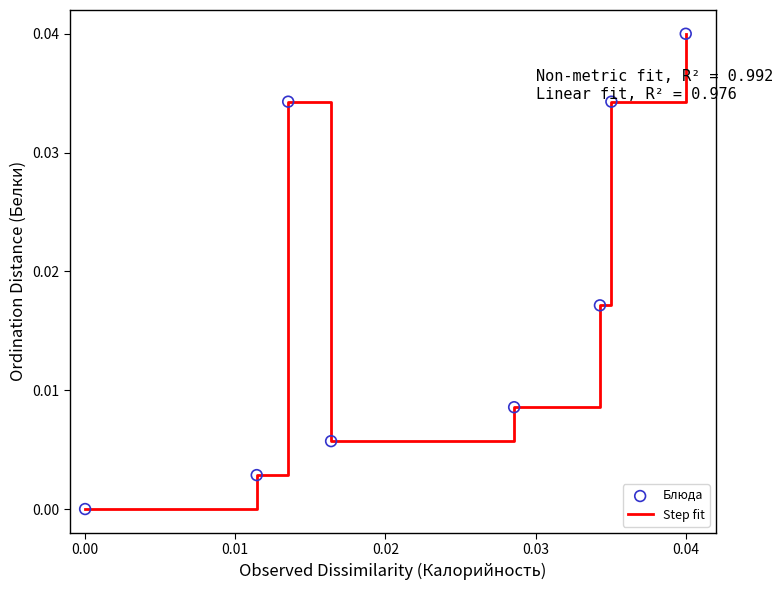

How many interior local valleys (lower than both neighbors) does the data have?

1